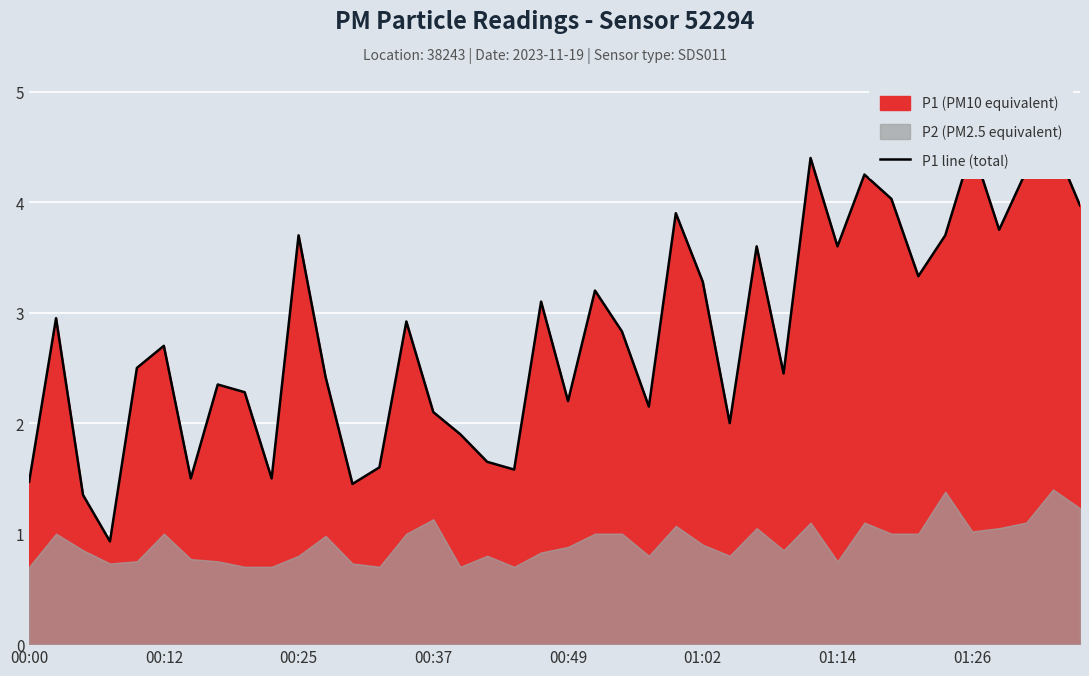

The value at 17 is 1.6. True or false?

True